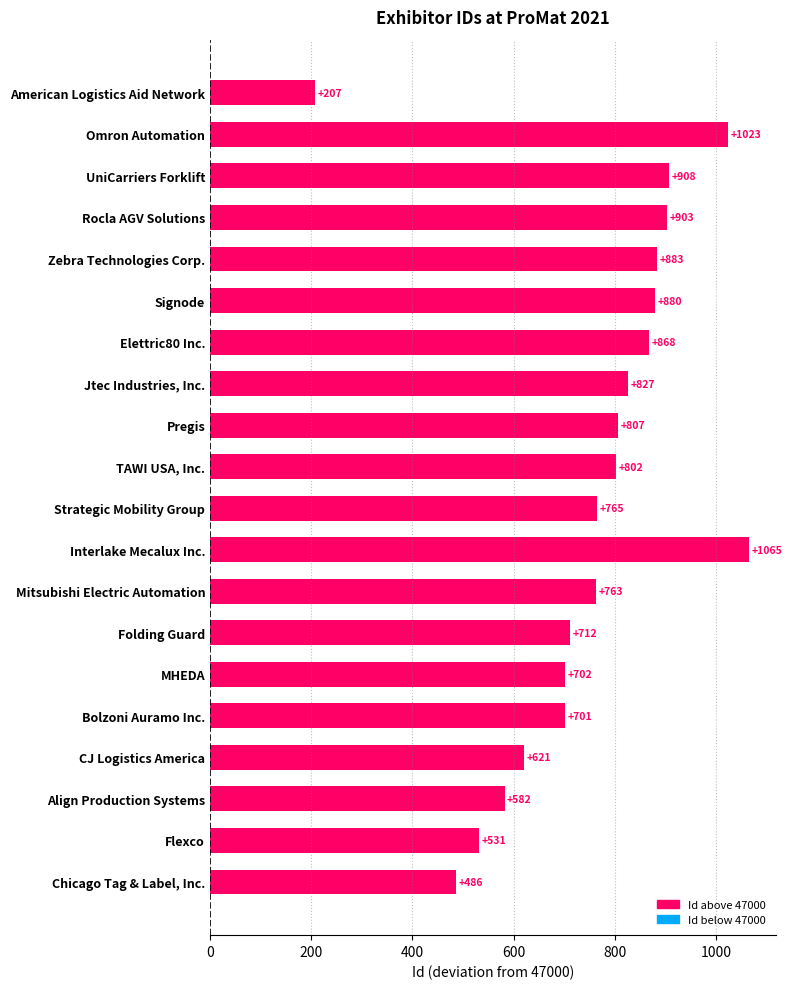

The chart shows a value of 323 at Strategic Mobility Group. True or false?

False